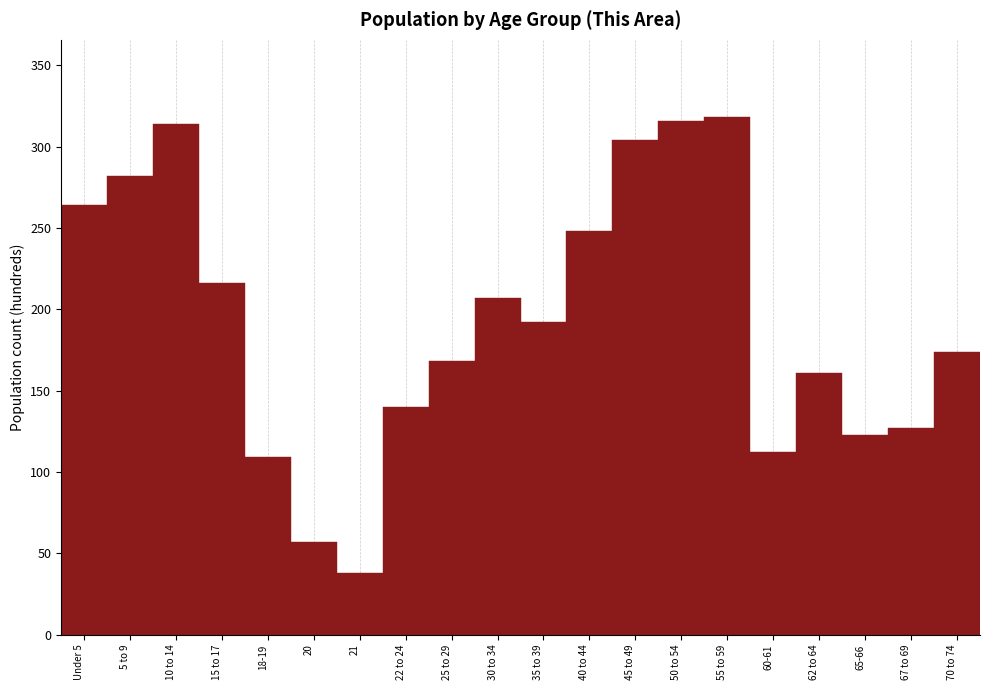

Reading left to right, list all the values displayed in this chart.

Under 5=264	5 to 9=282	10 to 14=314	15 to 17=216	18-19=109	20=57	21=38	22 to 24=140	25 to 29=168	30 to 34=207	35 to 39=192	40 to 44=248	45 to 49=304	50 to 54=316	55 to 59=318	60-61=112	62 to 64=161	65-66=123	67 to 69=127	70 to 74=174